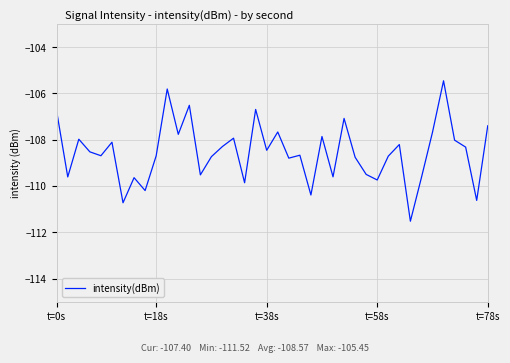

How many lines are shown in the chart?

1